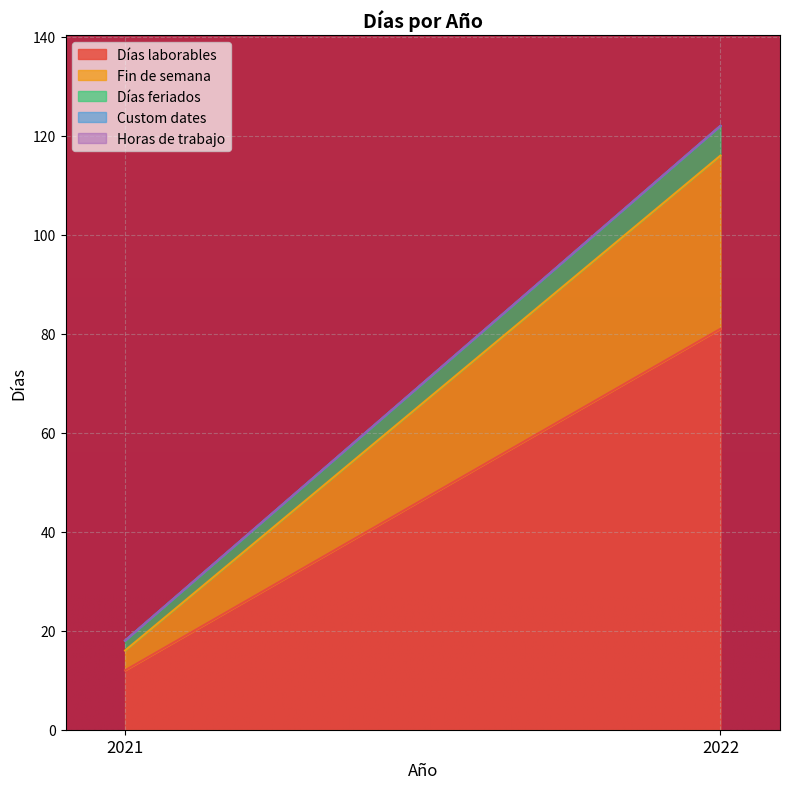

Reading left to right, transcribe all the data shown in this chart.

Días laborables: 12	81
Fin de semana: 4	35
Días feriados: 2	6
Custom dates: 0	0
Horas de trabajo: 0	0